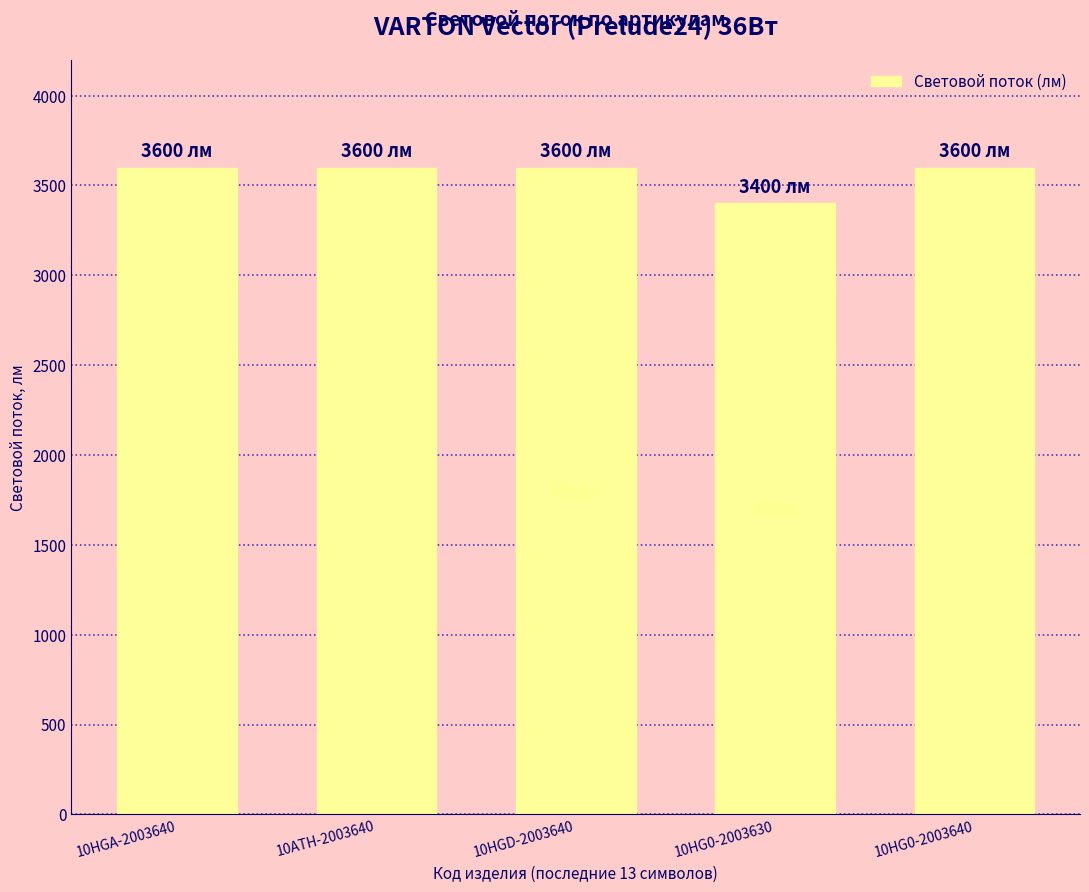

Does the chart contain stacked bars?

No